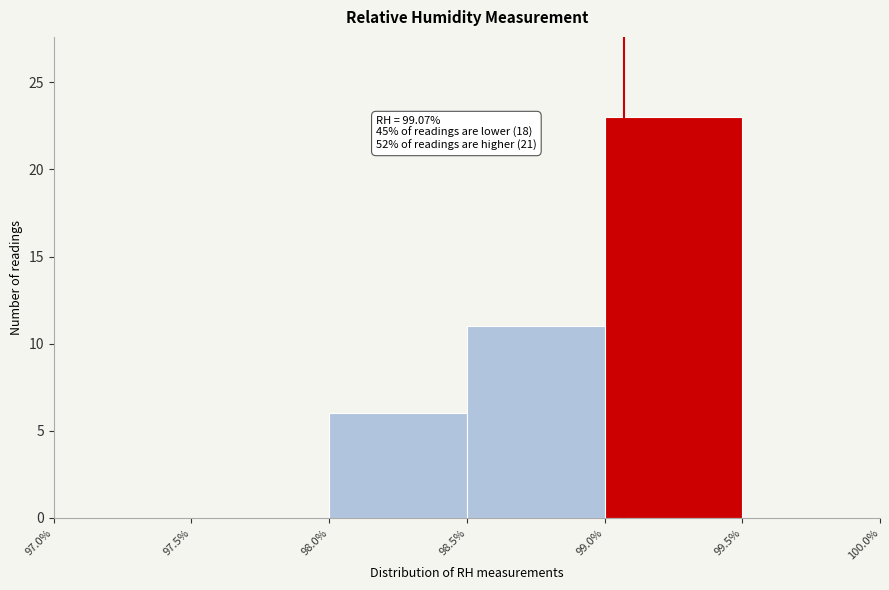

Over which range of the x-axis is the bar tallest?

99.0% to 99.5%